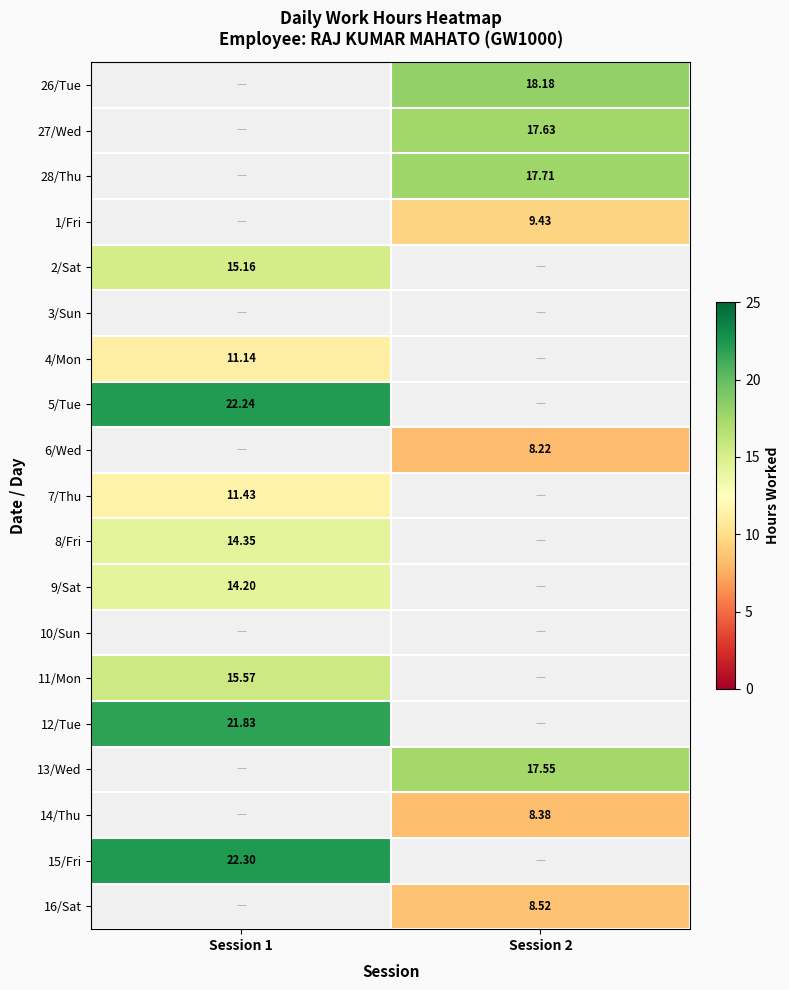

Is the value of 4/Mon at Session 1 greater than the value of 28/Thu at Session 2?

No